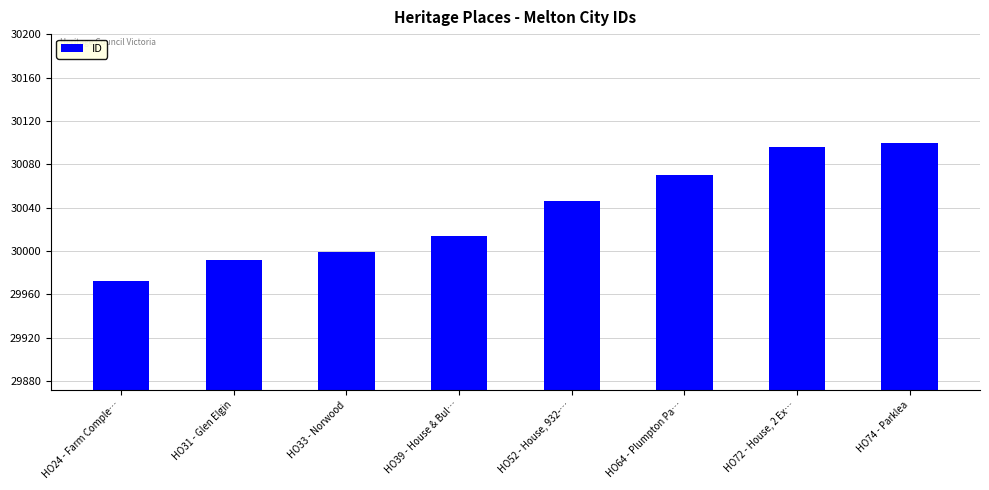

At which label is the value closest to 30036?

HO52 - House, 932-…